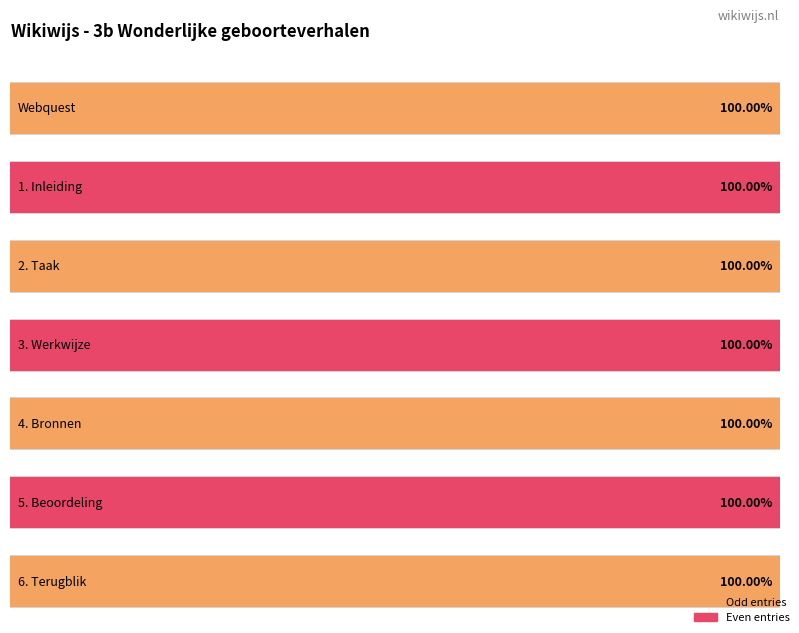

List the labels in order of value, largest first.

6. Terugblik, 5. Beoordeling, 4. Bronnen, 3. Werkwijze, 2. Taak, 1. Inleiding, Webquest